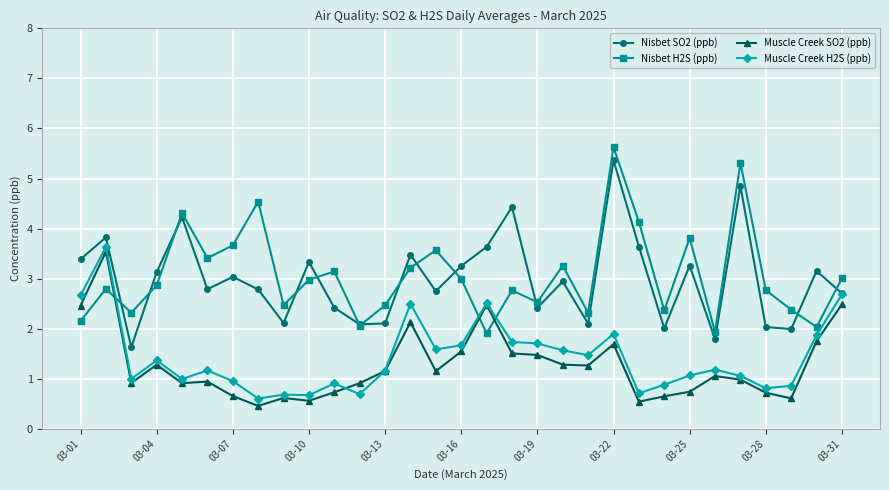

What is the value of the Muscle Creek H2S (ppb) point at the 27th from the left?

1.1